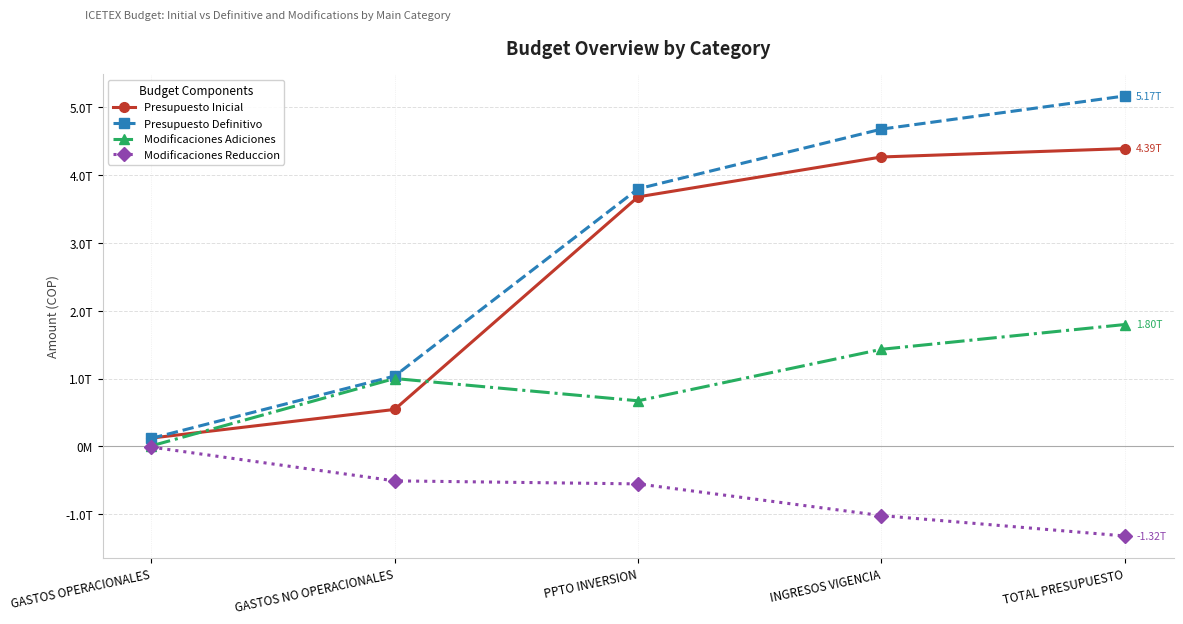

Does the chart have visible grid lines?

Yes